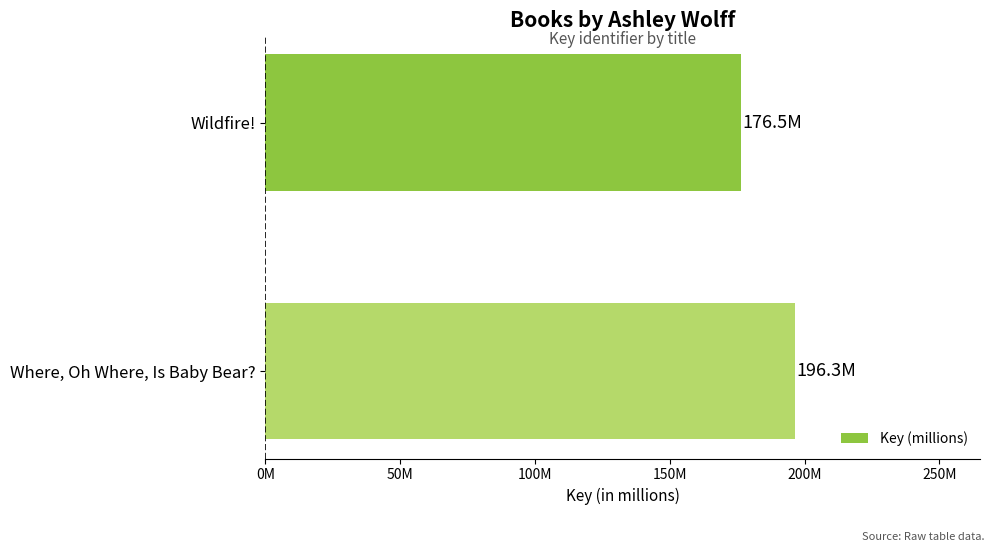

Where is the data nearest to the value 186?

Wildfire!